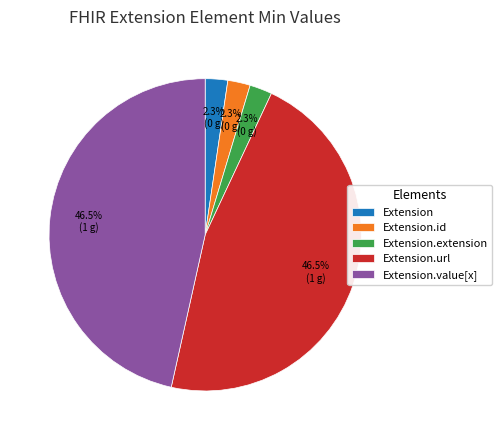

To the nearest percent, what is the difference between the Extension and Extension.value[x] slice percentages?

44%